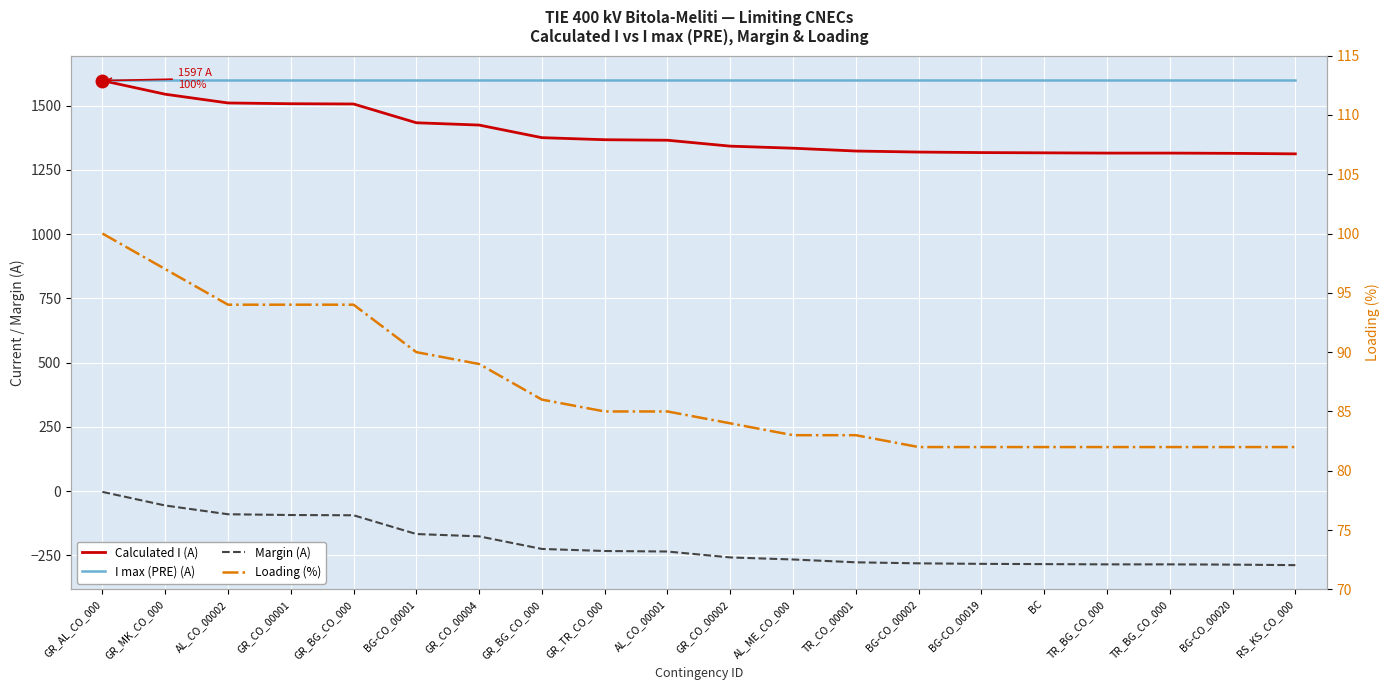

Count the number of categories in the chart.

20